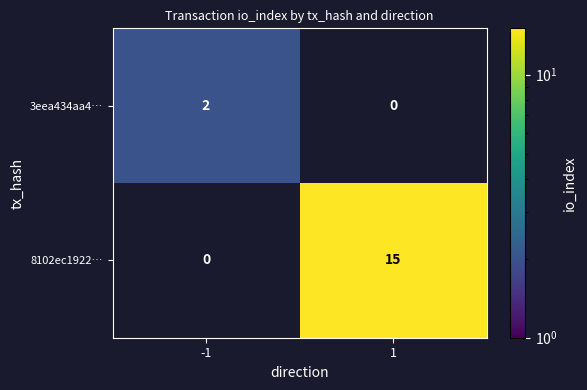

Reading left to right, transcribe all the data shown in this chart.

3eea434aa4…: -1=2	1=0
8102ec1922…: -1=0	1=15